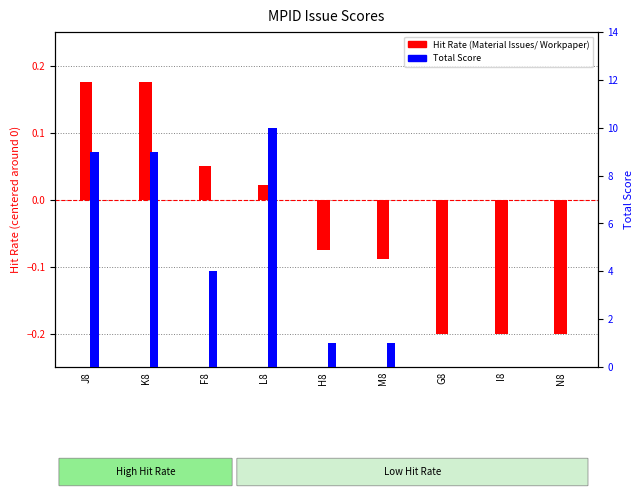

What is the minimum value shown in the chart?

-0.2